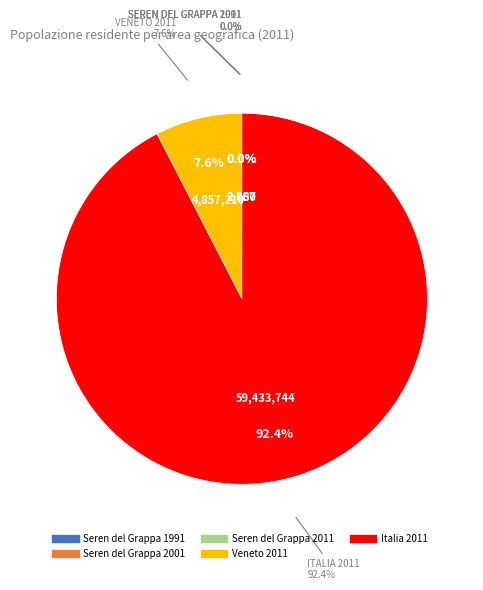

To the nearest percent, what is the average slice percentage?

20%